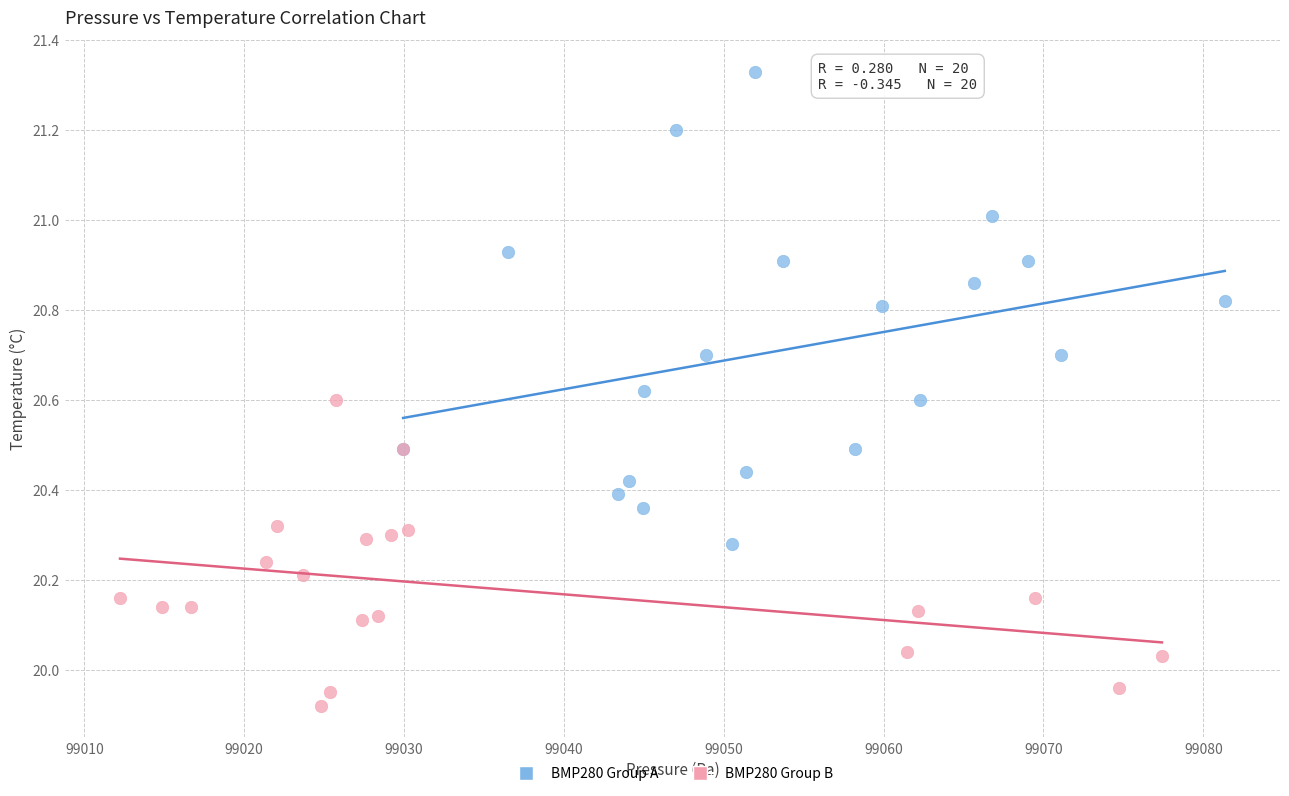

Which series has the widest spread of Y values?

BMP280 Group A